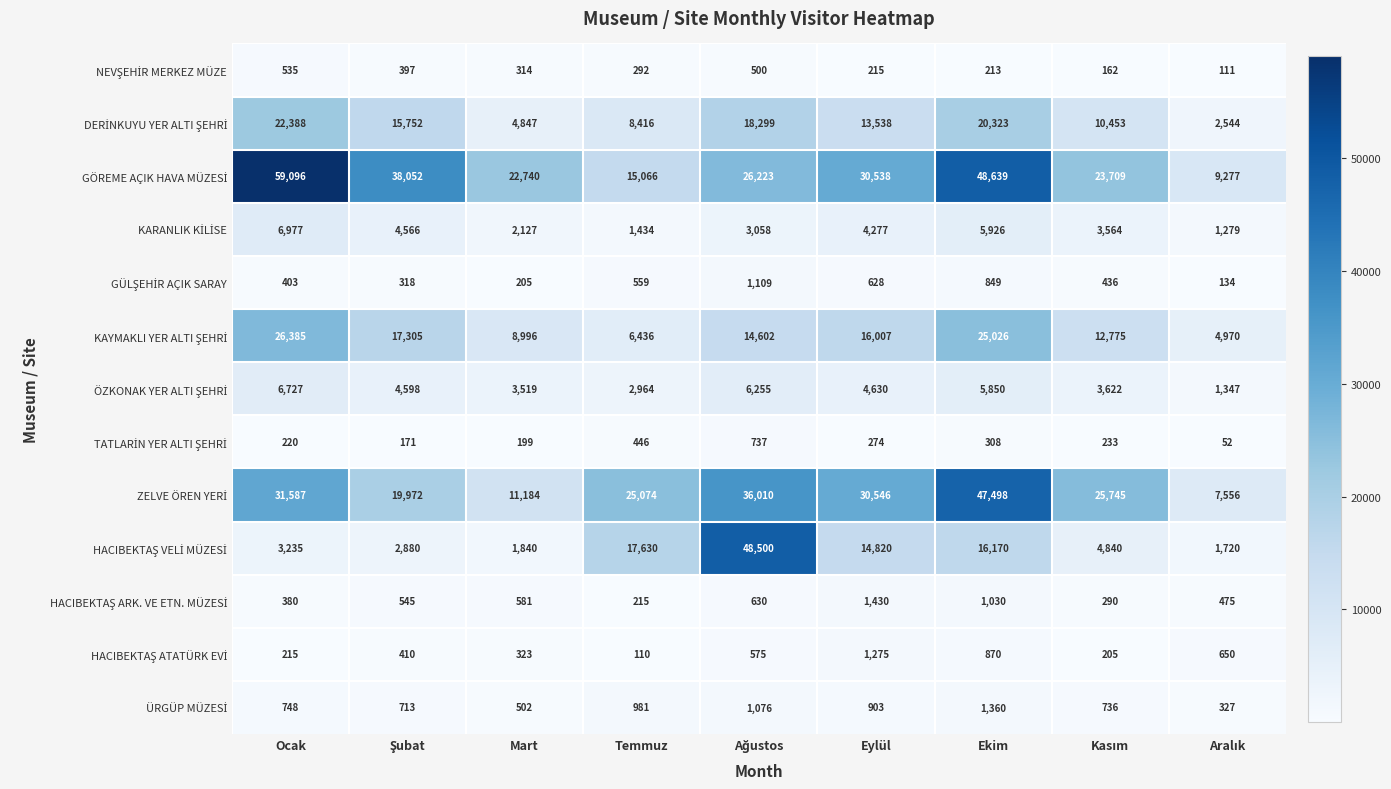

What is the difference between the highest and lowest values at Temmuz?

24964